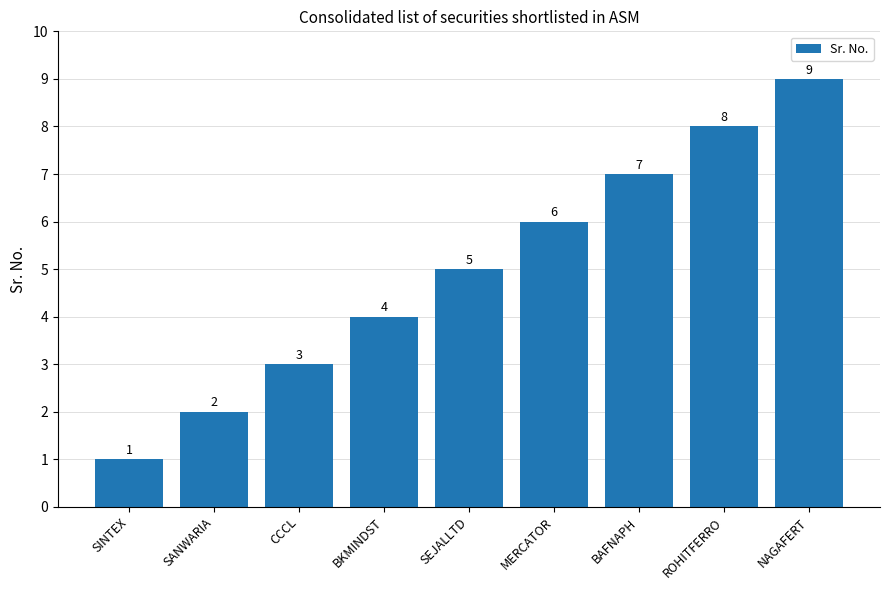

Rank the categories by value from highest to lowest.

NAGAFERT, ROHITFERRO, BAFNAPH, MERCATOR, SEJALLTD, BKMINDST, CCCL, SANWARIA, SINTEX